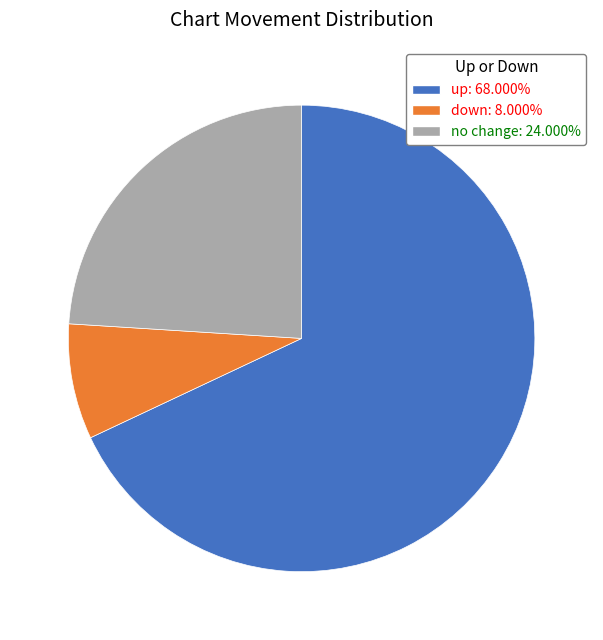

Approximately how many times larger is the value at no change: 24.000% compared to down: 8.000%?

3.0